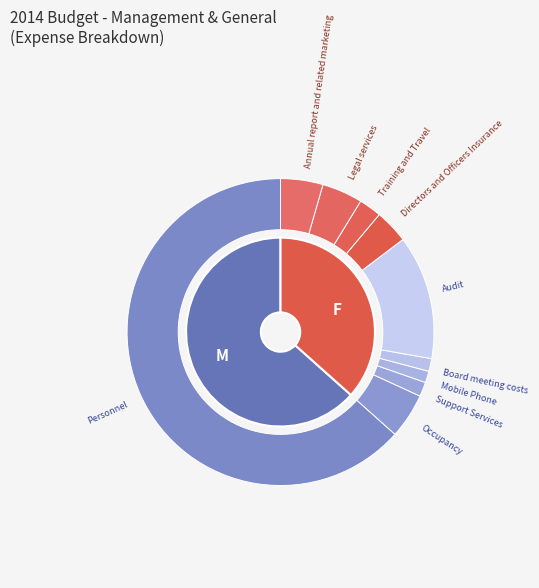

The Occupancy slice represents 1% of the pie. True or false?

False